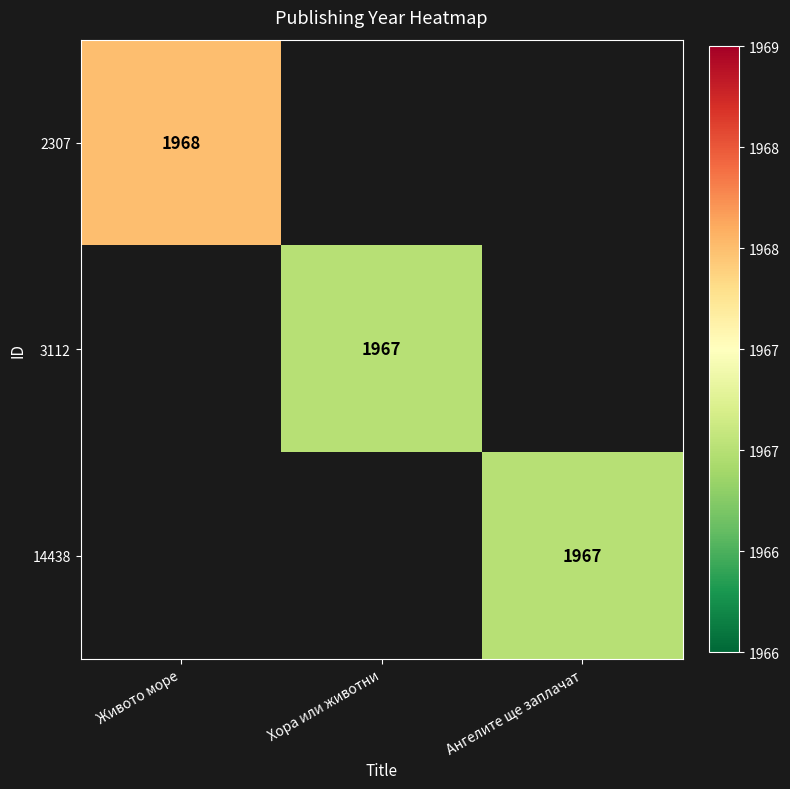

The value of 2307 at Живото море is 1968. True or false?

True